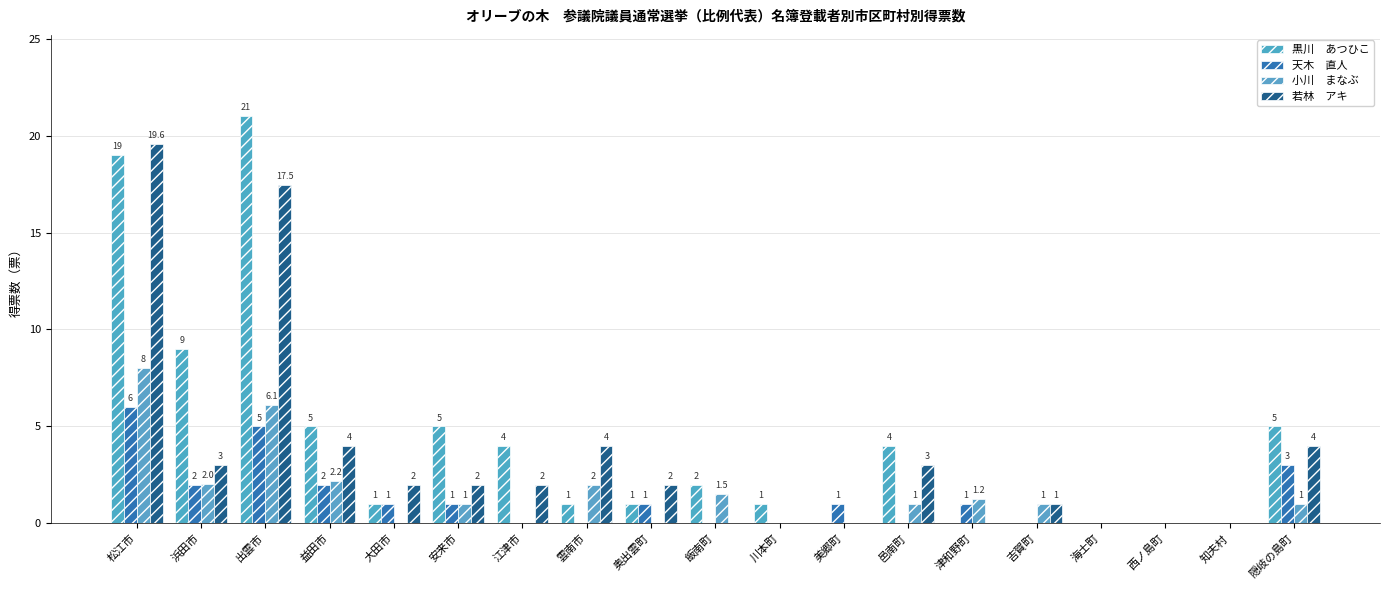

What is the label of the 11th bar from the left?

川本町